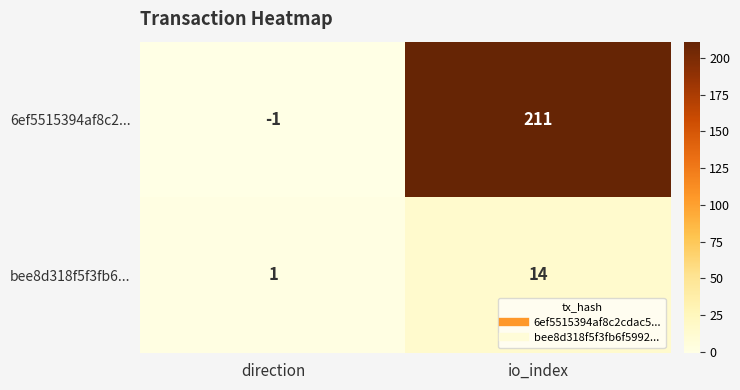

What is the total value across all series at io_index?

225